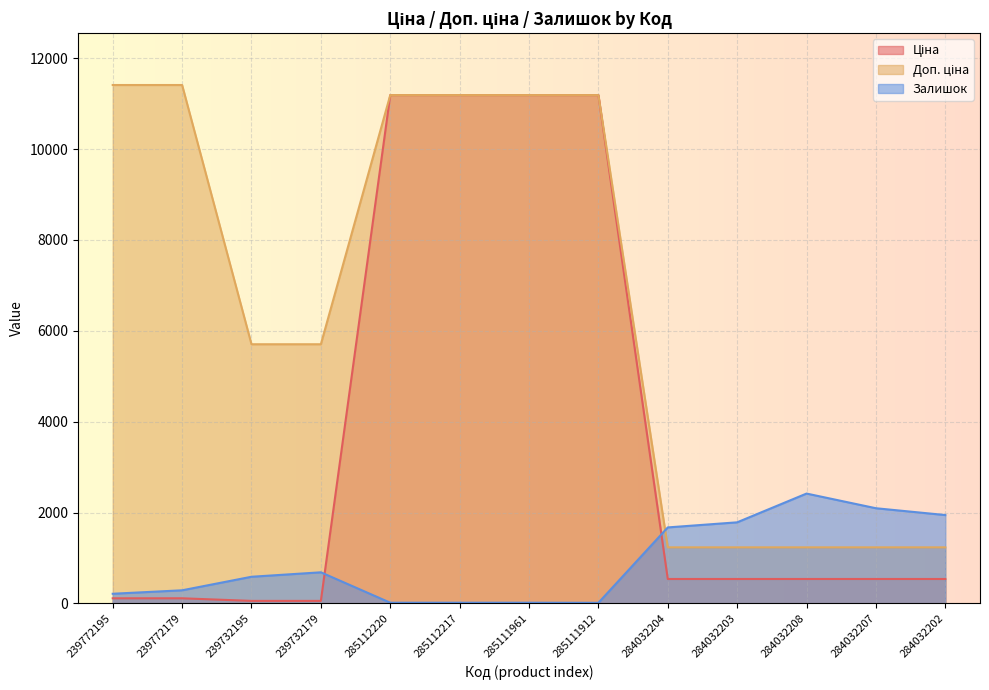

Reading left to right, list all the values displayed in this chart.

Ціна: 239772195=114.1	239772179=114.1	239732195=57.0	239732179=57.0	285112220=11188.2	285112217=11188.2	285111961=11188.2	285111912=11188.2	284032204=539.0	284032203=539.0	284032208=539.0	284032207=539.0	284032202=539.0
Доп. ціна: 239772195=11410.0	239772179=11410.0	239732195=5705.0	239732179=5705.0	285112220=11188.2	285112217=11188.2	285111961=11188.2	285111912=11188.2	284032204=1235.4	284032203=1235.4	284032208=1235.4	284032207=1235.4	284032202=1235.4
Залишок: 239772195=214.0	239772179=290.0	239732195=588.0	239732179=686.0	285112220=17.0	285112217=17.0	285111961=17.0	285111912=15.0	284032204=1674.0	284032203=1786.0	284032208=2419.0	284032207=2096.0	284032202=1946.0